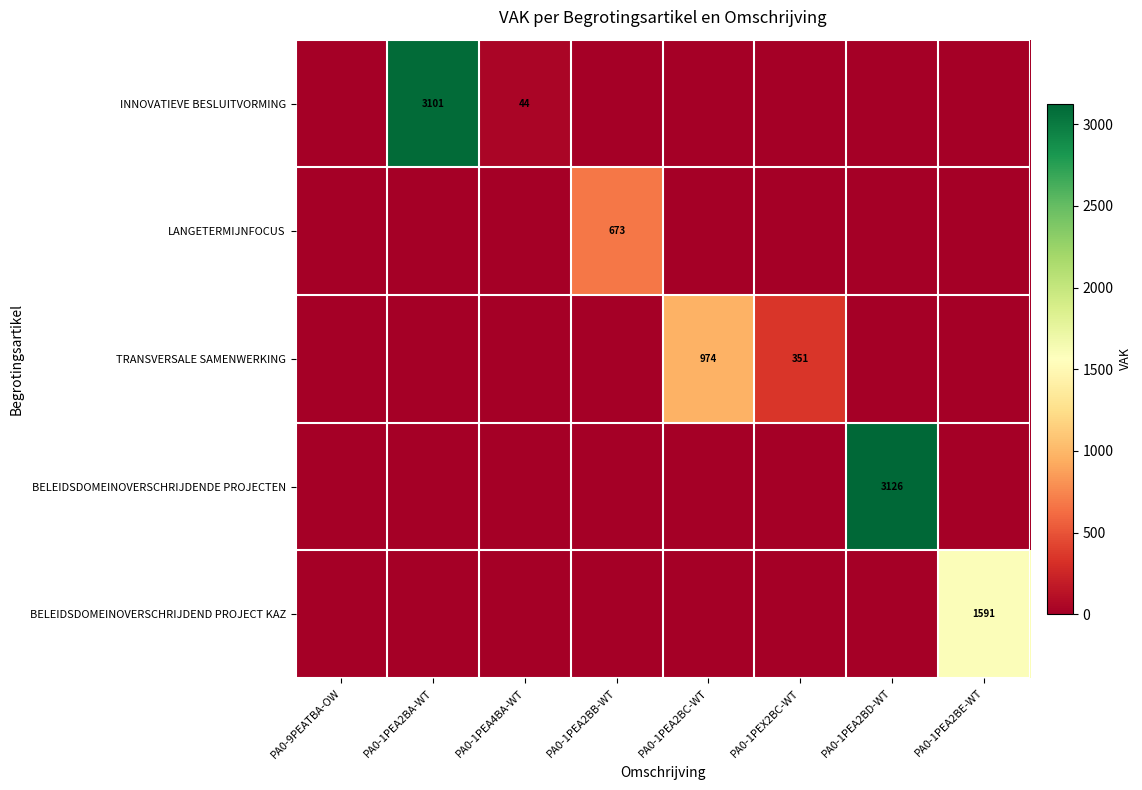

The value of BELEIDSDOMEINOVERSCHRIJDEND PROJECT KAZ at PA0-1PEA2BE-WT is 2388. True or false?

False